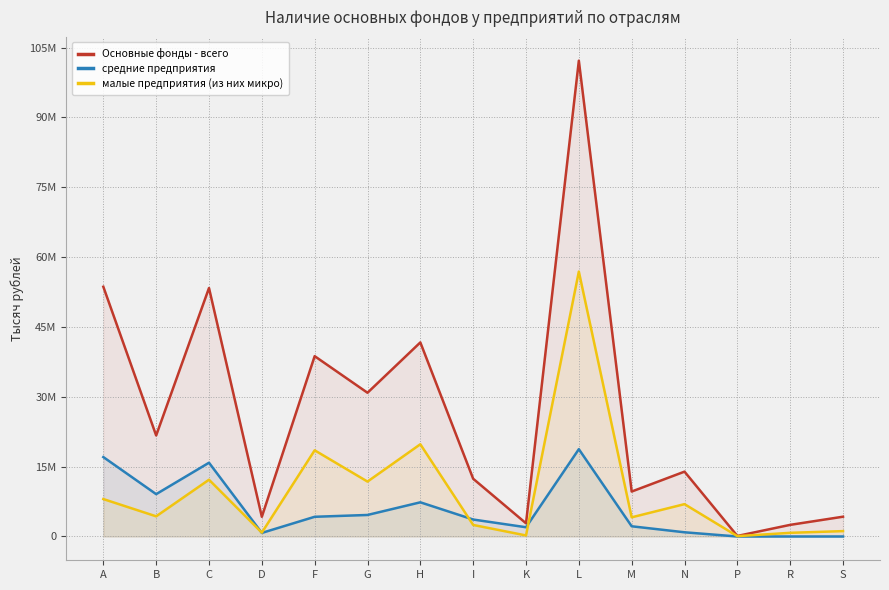

How many values in the малые предприятия (из них микро) series are below 4330211?

7